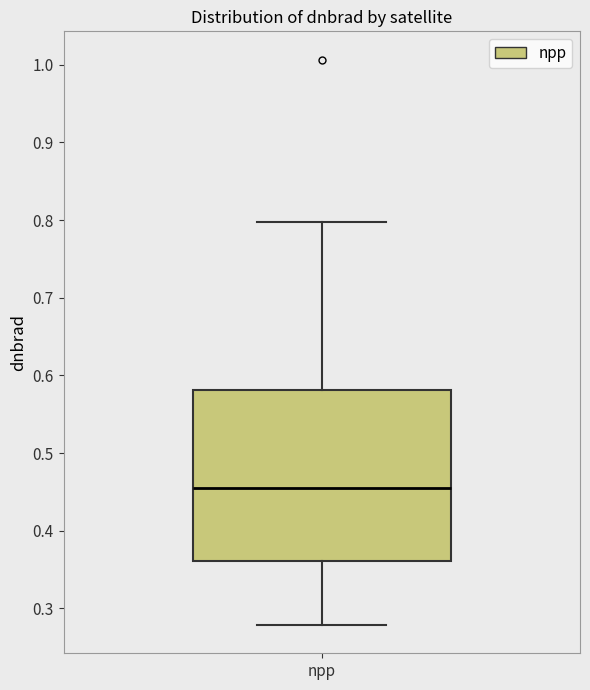

Read this box plot against the y-axis: the position of the median line, the range covered by the box, and the ends of both whiskers. The values are not printed on the chart, so give them approximately, as read against the axis.

median 0.45, box 0.36 to 0.58, whiskers 0.28 to 0.80